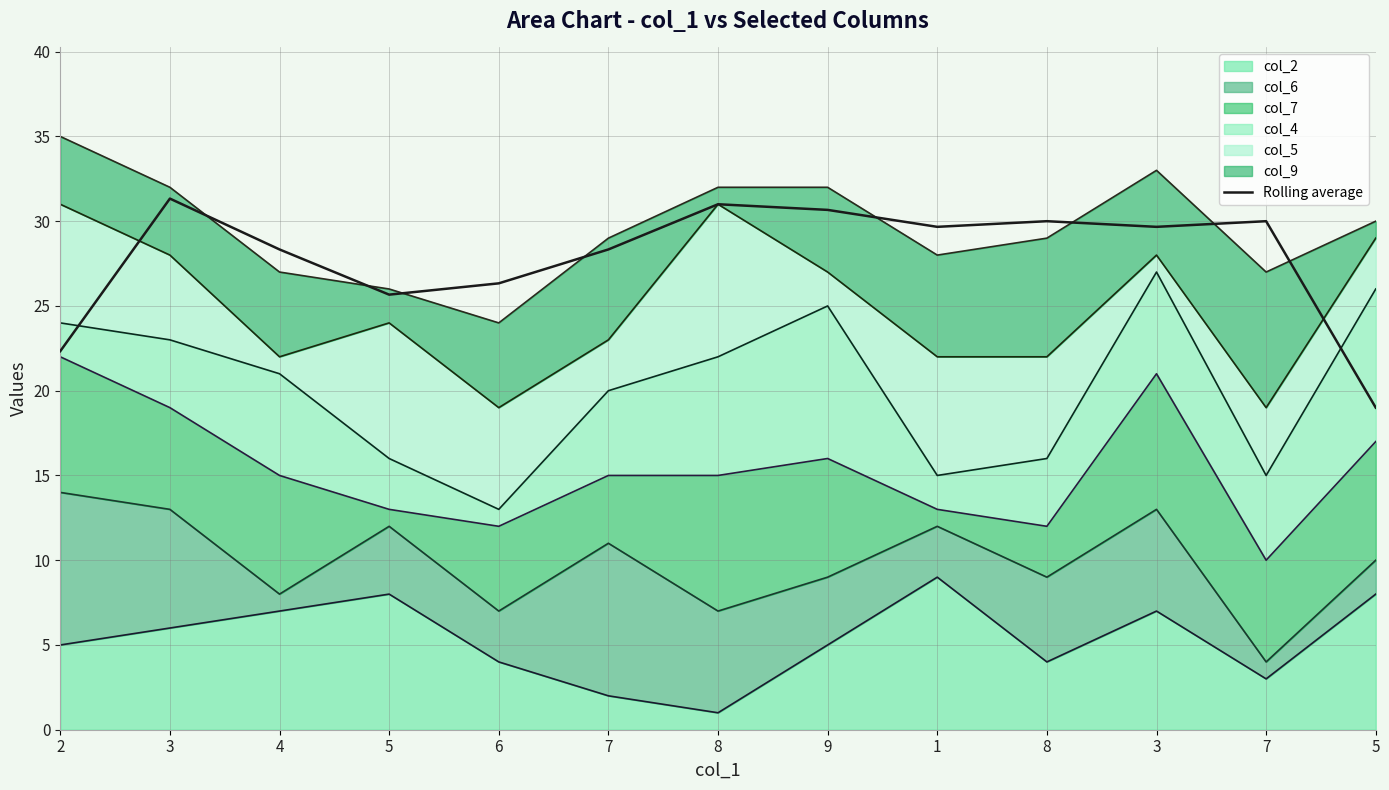

How many lines are shown in the chart?

1